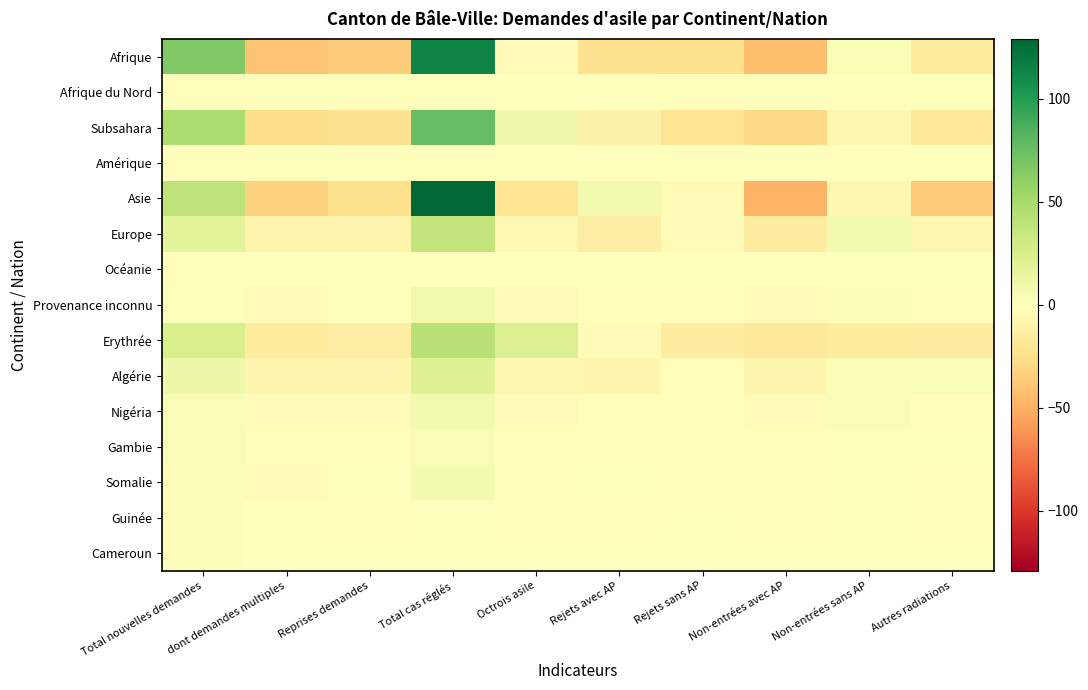

Rank the series at Total nouvelles demandes from highest to lowest value.

Afrique, Subsahara, Asie, Erythrée, Europe, Algérie, Nigéria, Gambie, Guinée, Somalie, Cameroun, Provenance inconnu, Afrique du Nord, Océanie, Amérique